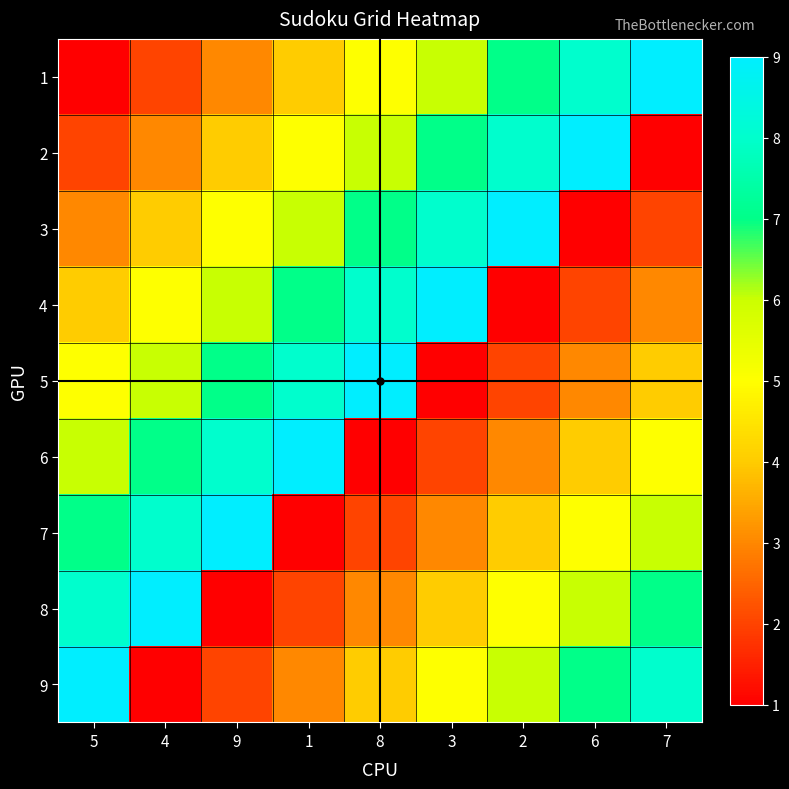

How many data points does each series have?

9